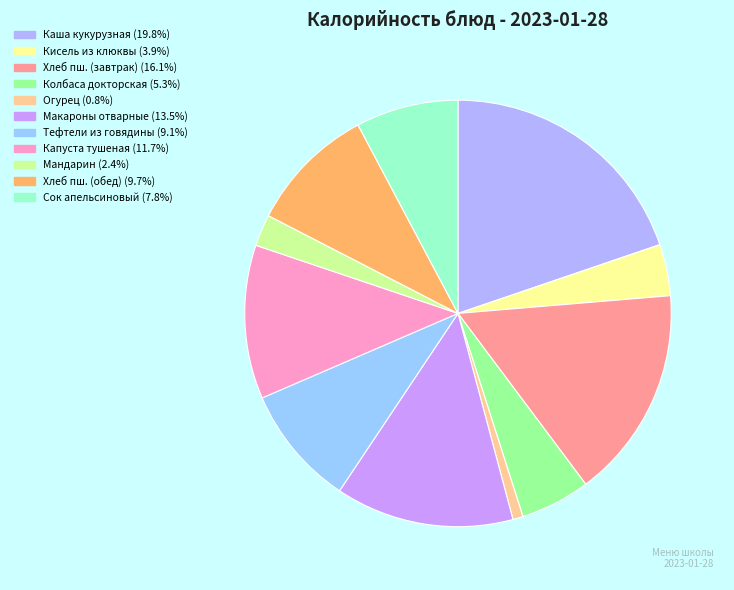

How many segments does this pie chart have?

11